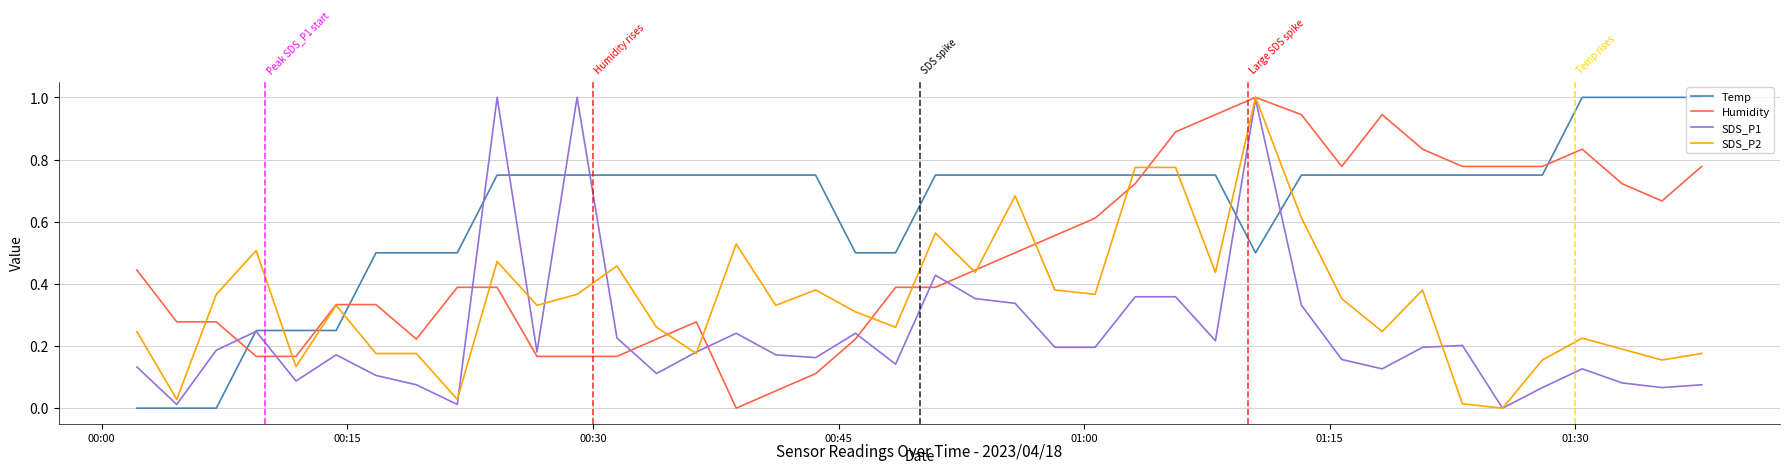

List the series in order of their overall mean, highest first.

Temp, Humidity, SDS_P2, SDS_P1